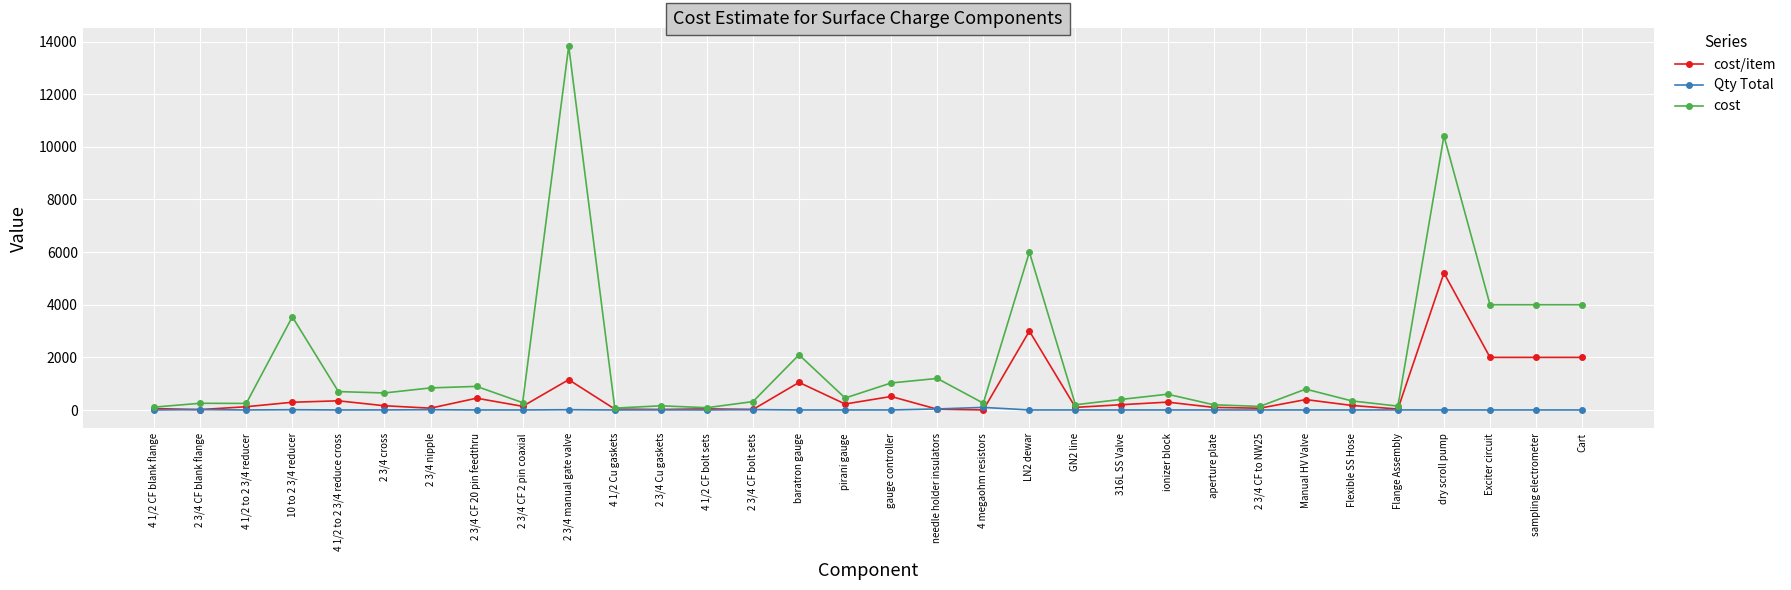

What is the spread (max minus min) of values at dry scroll pump?

10411.4